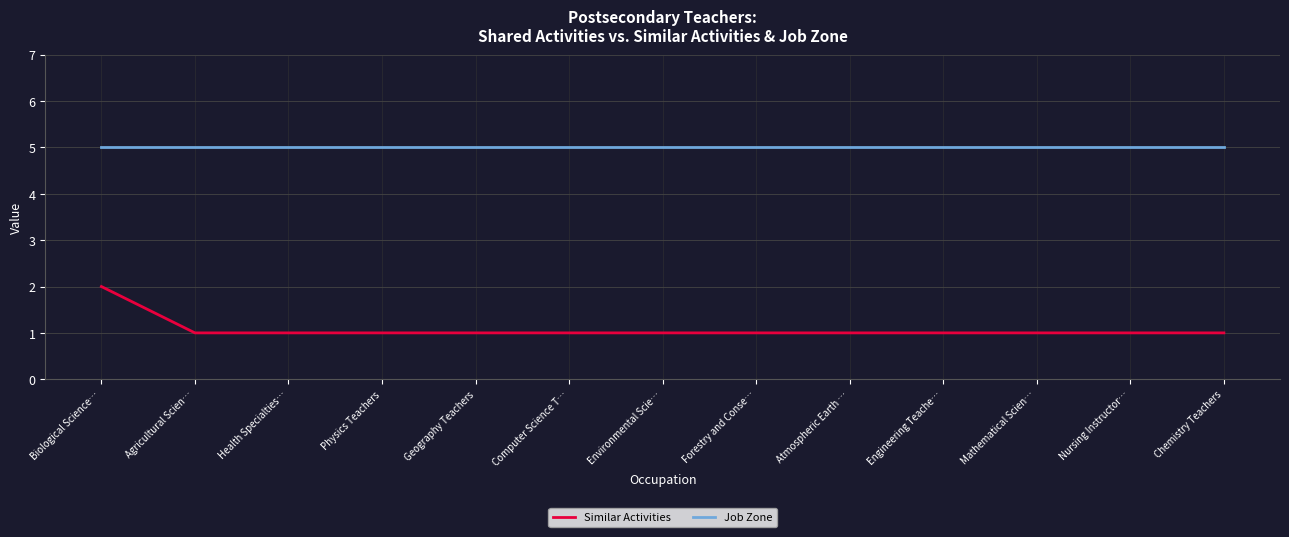

What is the total value across all series at Atmospheric Earth …?

6